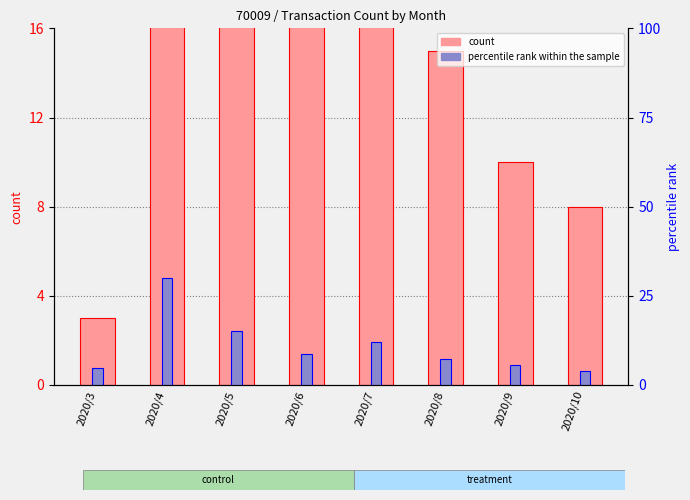

Reading left to right, what are all the values shown in this chart?

count: 3.0	95.0	30.0	18.0	22.0	15.0	10.0	8.0
percentile rank within the sample: 4.8	30.0	15.2	8.8	12.0	7.2	5.6	4.0